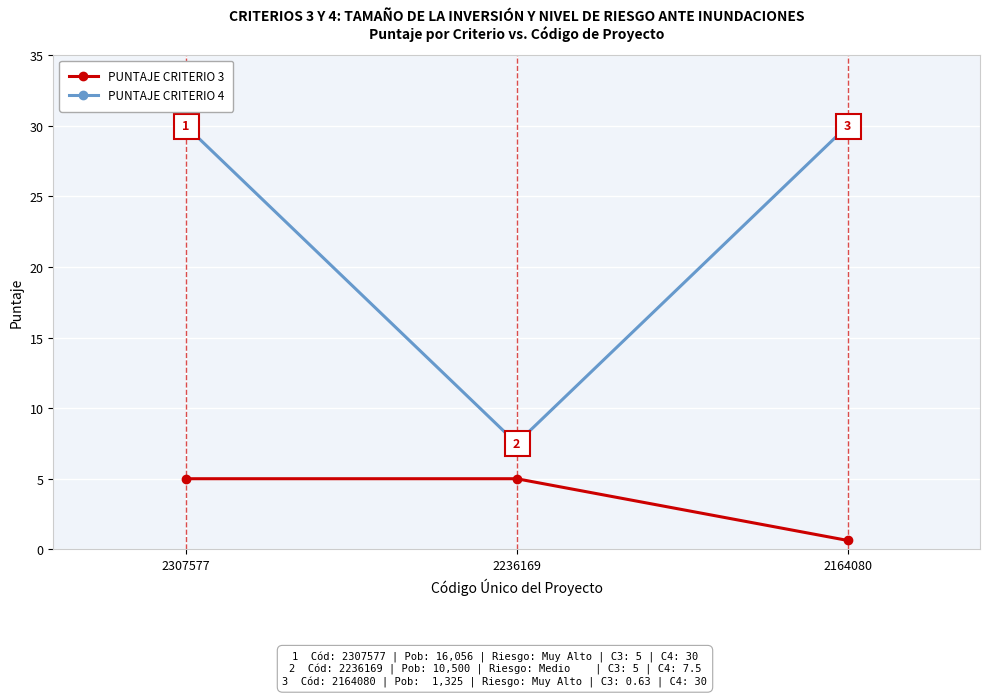

What is the difference between the highest and lowest values at 2307577?

25.0